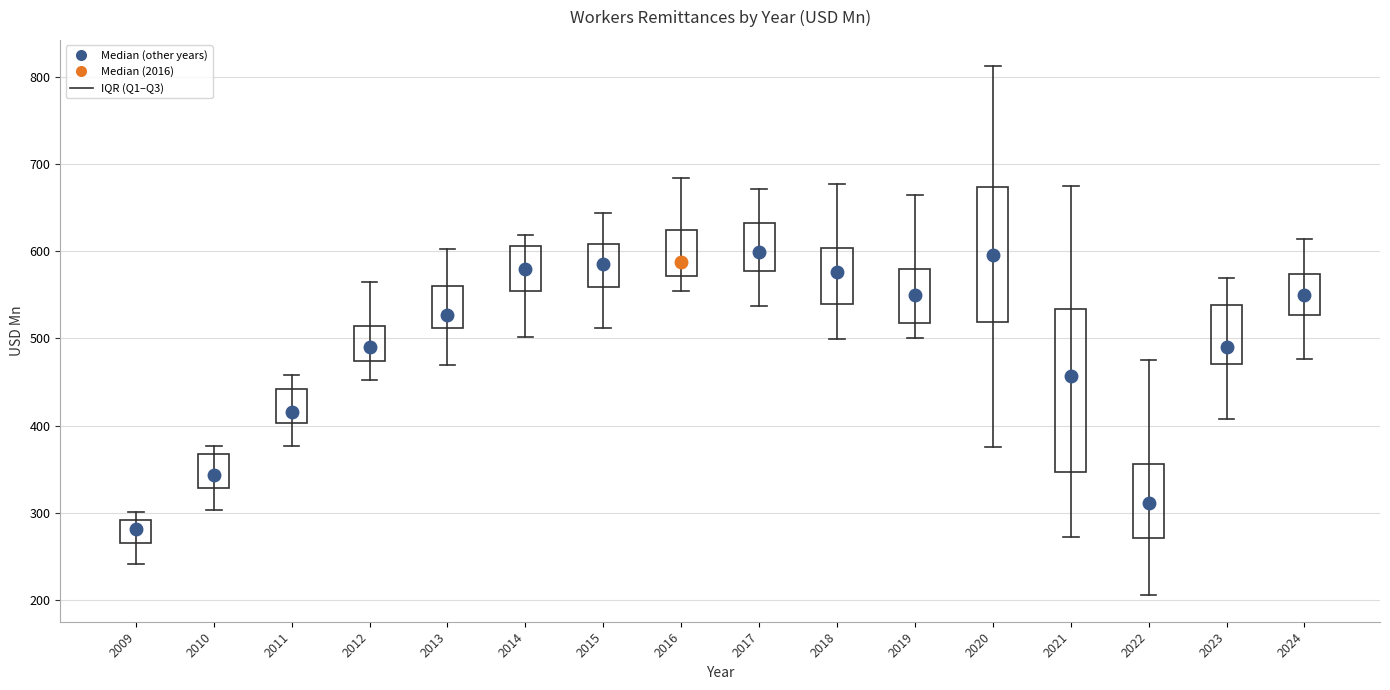

Reading left to right, read every box against the y-axis: the position of its median line, the range the box covers, and the ends of its whiskers. The values are not printed on the chart, so give them approximately, as read against the axis.

2009: median 280, box 270 to 290, whiskers 240 to 300
2010: median 340, box 330 to 370, whiskers 300 to 380
2011: median 420, box 400 to 440, whiskers 380 to 460
2012: median 490, box 470 to 510, whiskers 450 to 560
2013: median 530, box 510 to 560, whiskers 470 to 600
2014: median 580, box 560 to 610, whiskers 500 to 620
2015: median 590, box 560 to 610, whiskers 510 to 640
2016: median 590, box 570 to 620, whiskers 550 to 680
2017: median 600, box 580 to 630, whiskers 540 to 670
2018: median 580, box 540 to 600, whiskers 500 to 680
2019: median 550, box 520 to 580, whiskers 500 to 670
2020: median 600, box 520 to 670, whiskers 380 to 810
2021: median 460, box 350 to 530, whiskers 270 to 680
2022: median 310, box 270 to 360, whiskers 200 to 480
2023: median 490, box 470 to 540, whiskers 410 to 570
2024: median 550, box 530 to 570, whiskers 480 to 610